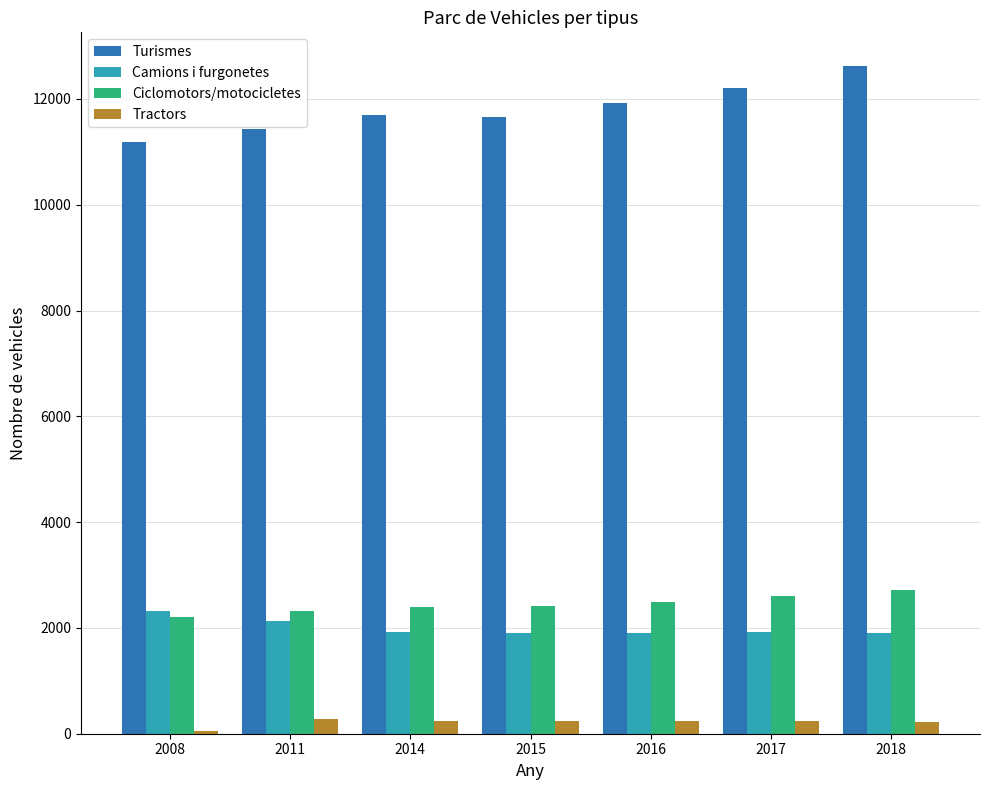

What are all the series names shown in the legend?

Turismes, Camions i furgonetes, Ciclomotors/motocicletes, Tractors